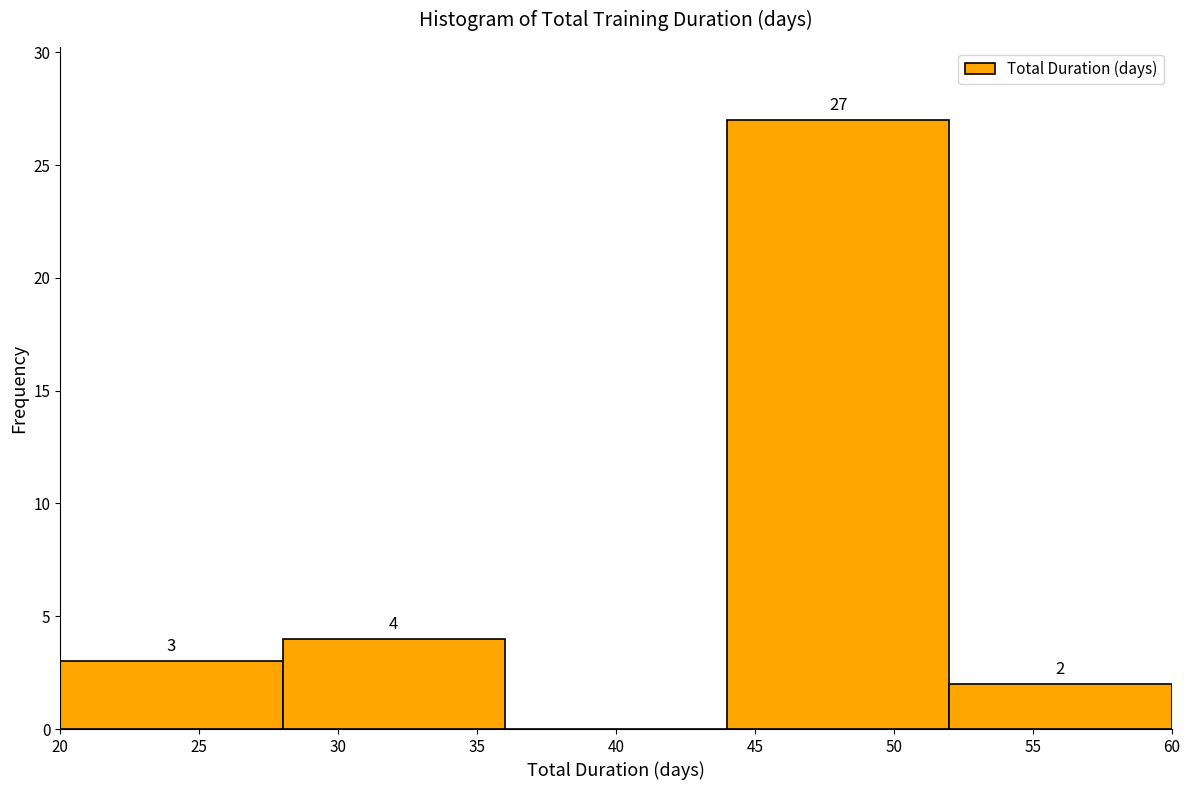

Over which range of the x-axis is the bar tallest?

44 to 52